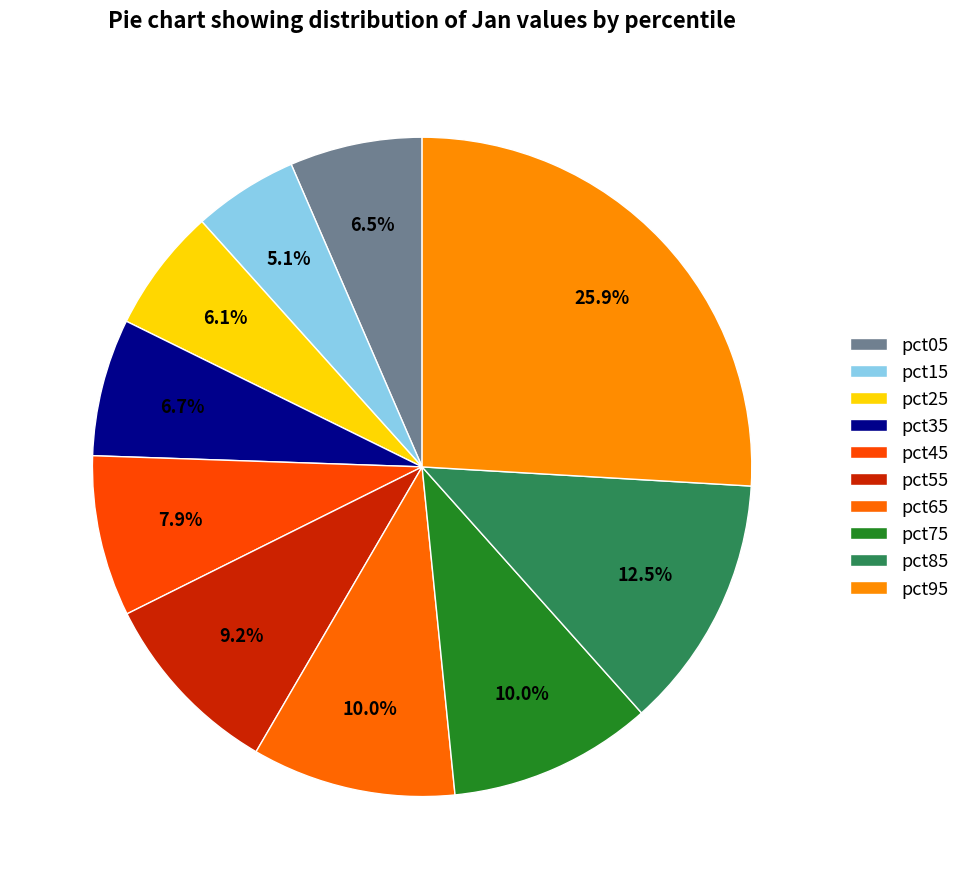

Rank the categories by value from highest to lowest.

pct95, pct85, pct75, pct65, pct55, pct45, pct35, pct05, pct25, pct15